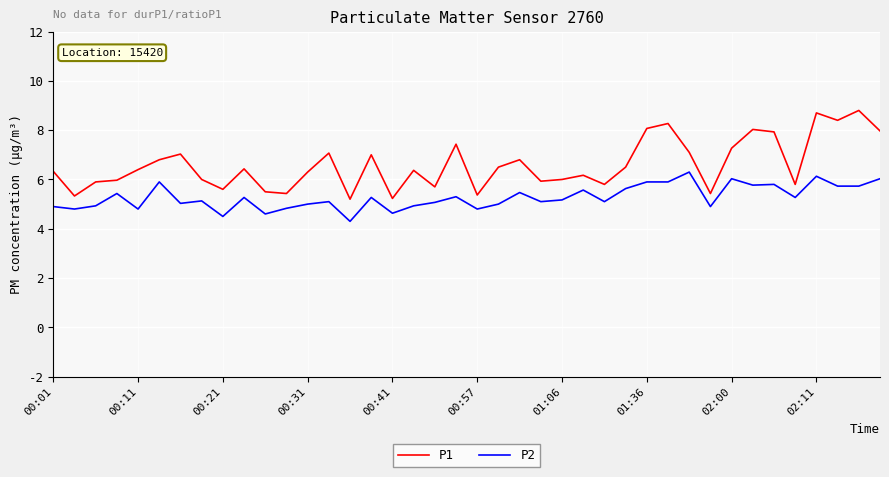

What is the lowest value of the P2 series?

4.3